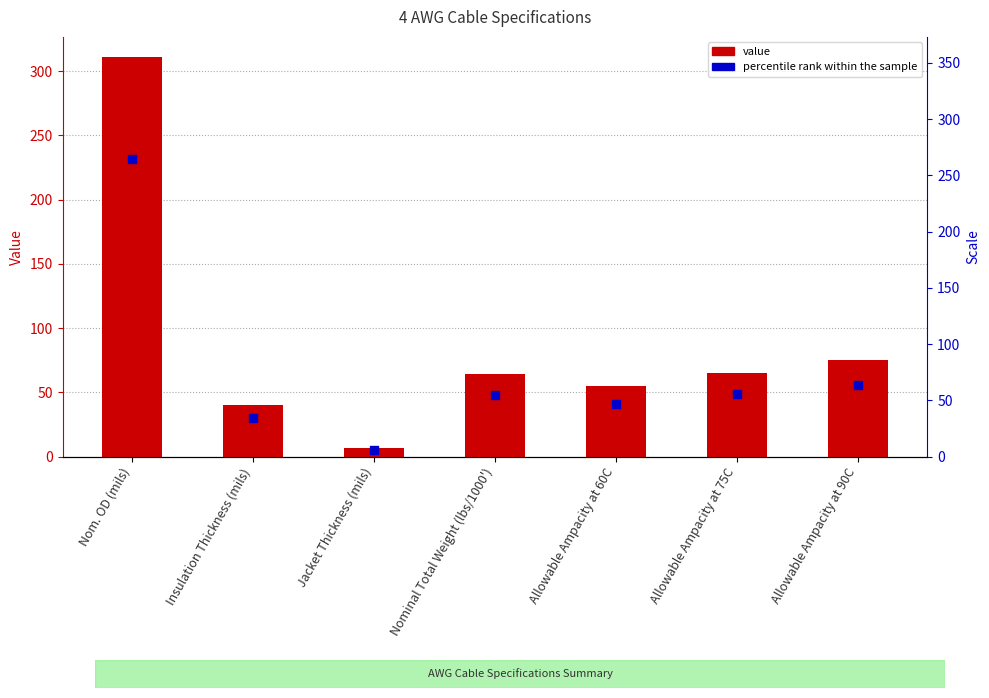

Is the value of Numeric Value at Jacket Thickness (mils) greater than the value of percentile rank within the sample at Jacket Thickness (mils)?

Yes